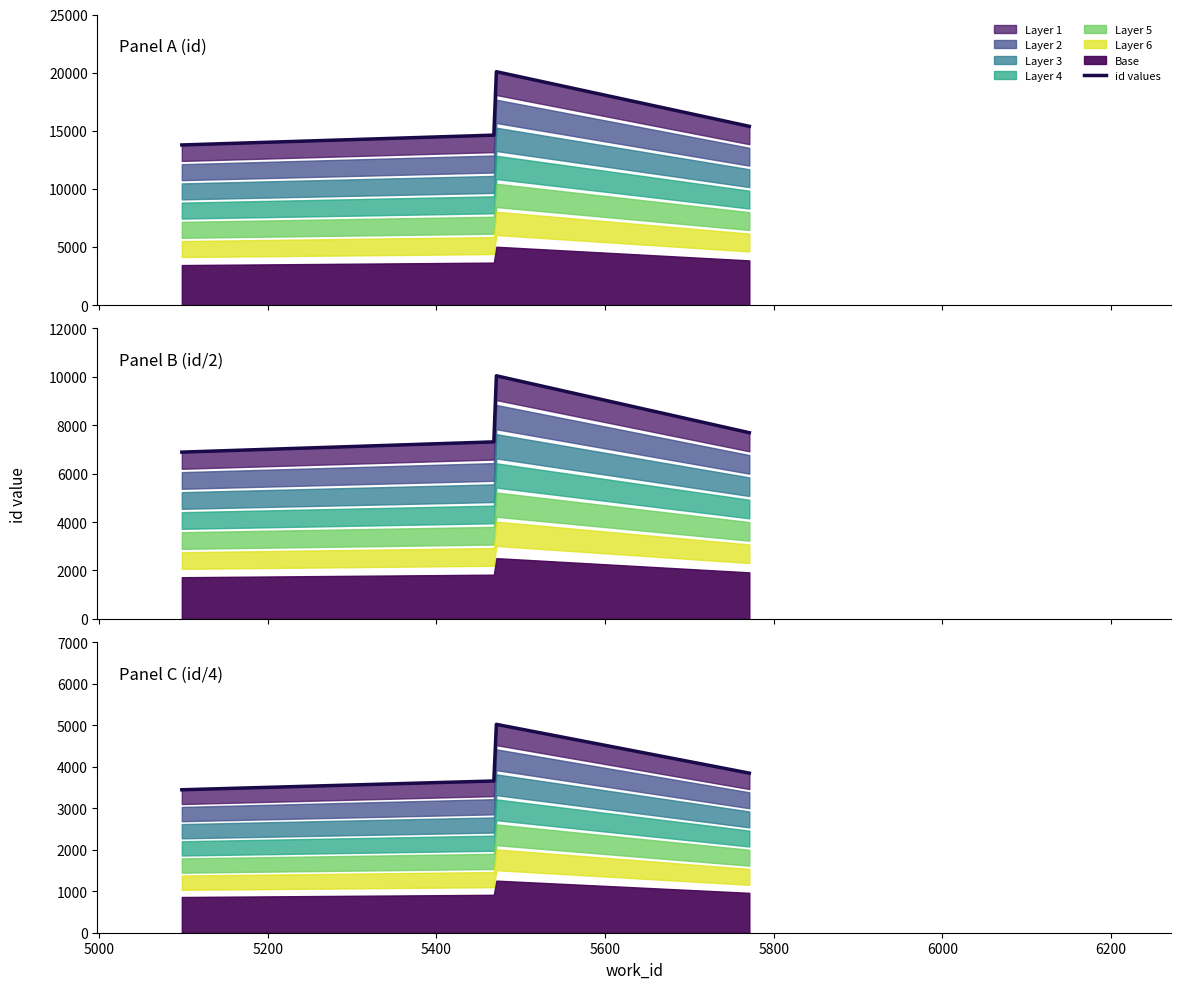

Does the chart display data point markers on the line(s)?

No